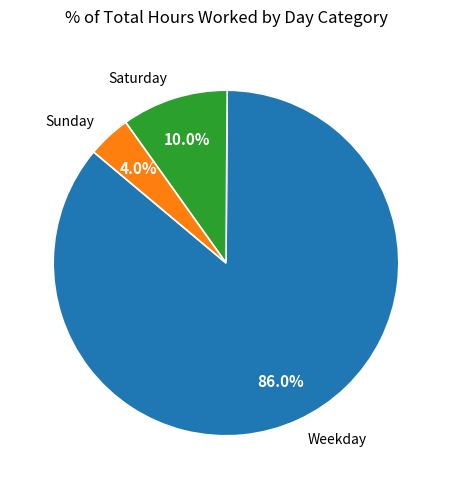

Combined, what portion of the pie is Sunday and Saturday?

14.0%